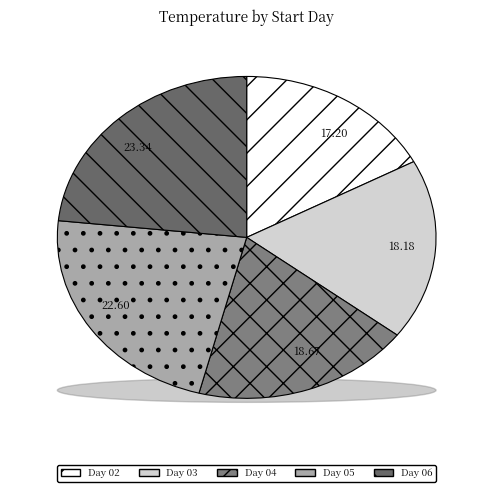

Does any single category account for the majority?

No